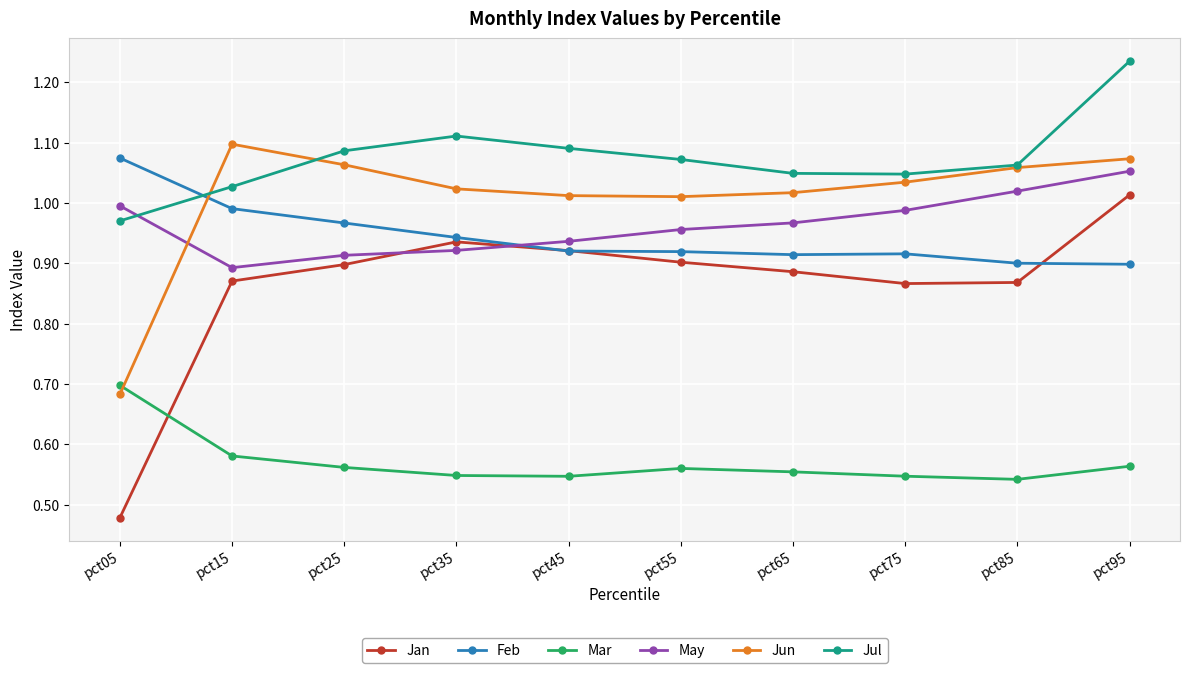

True or false: Jun and Jan cross at least once.

False